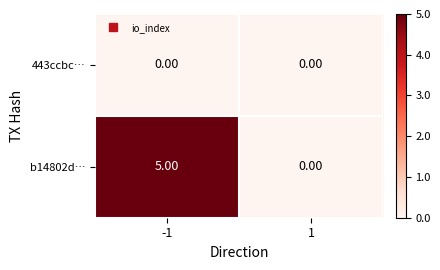

Rank the series by their average value, from lowest to highest.

443ccbc…, b14802d…